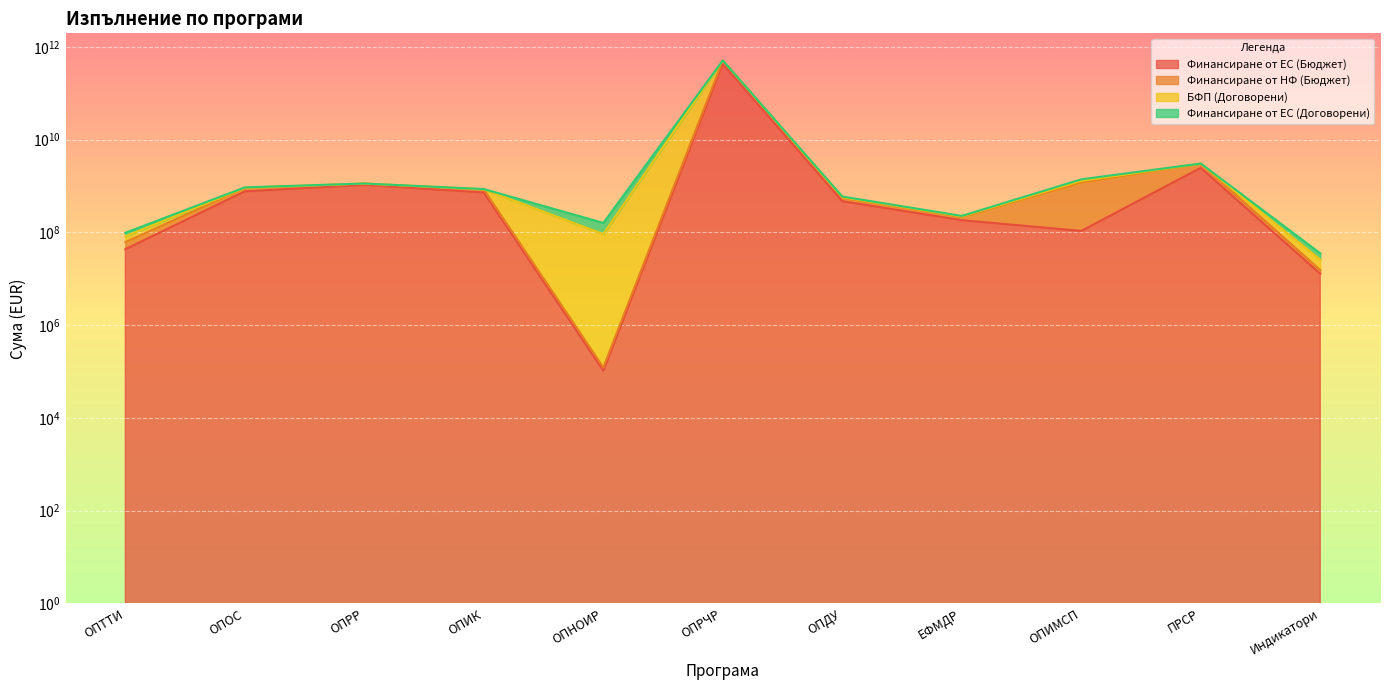

The Финансиране от ЕС (Бюджет) series shows 17994473.5 at Индикатори. True or false?

False